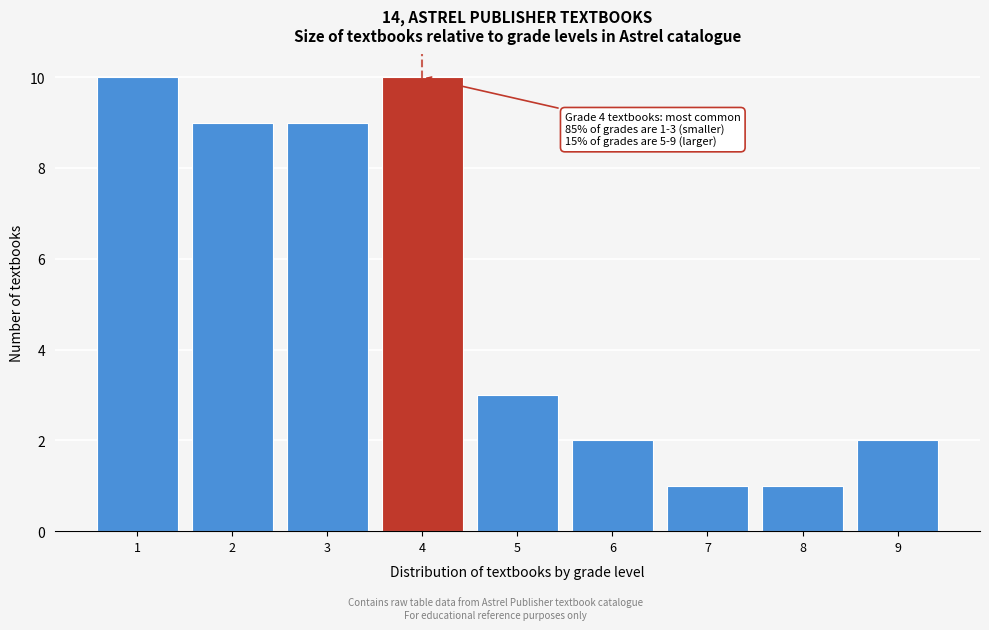

Reading left to right, extract all data points from this chart.

10	9	9	10	3	2	1	1	2